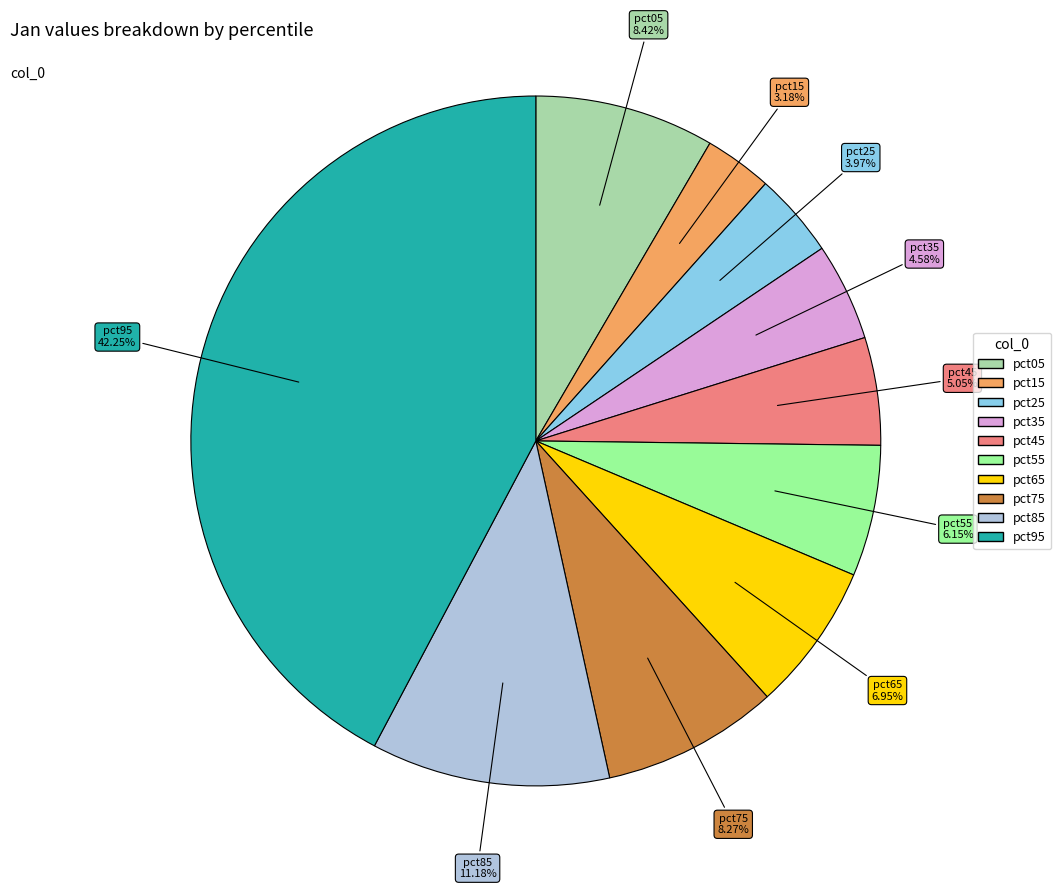

Does pct65 represent more than half of the total?

No